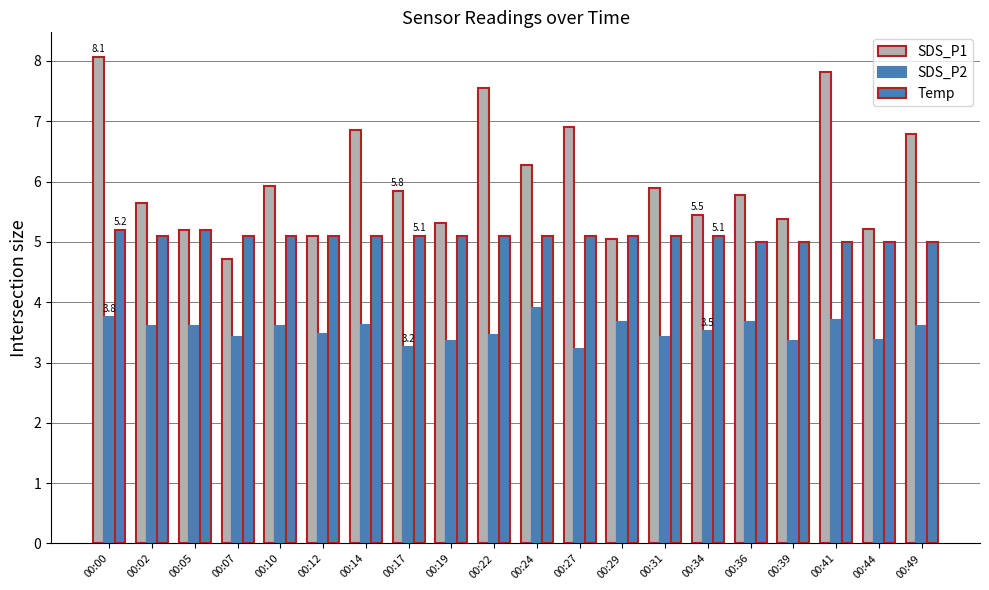

The value of SDS_P2 at 00:36 is 3.7. True or false?

True